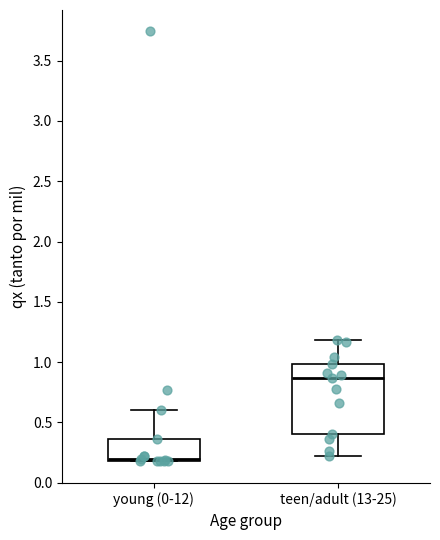

Which box has the highest median line?

teen/adult (13-25)